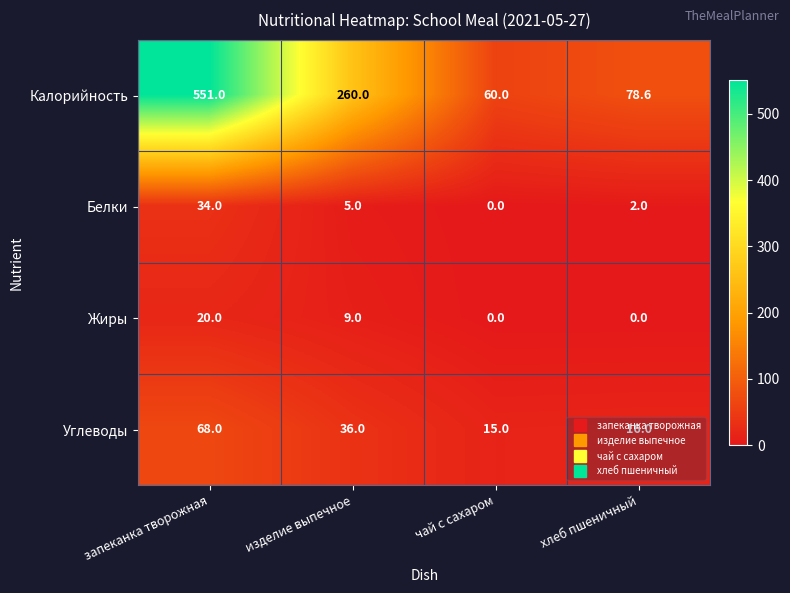

The value of Жиры at запеканка творожная is 20.0. True or false?

True